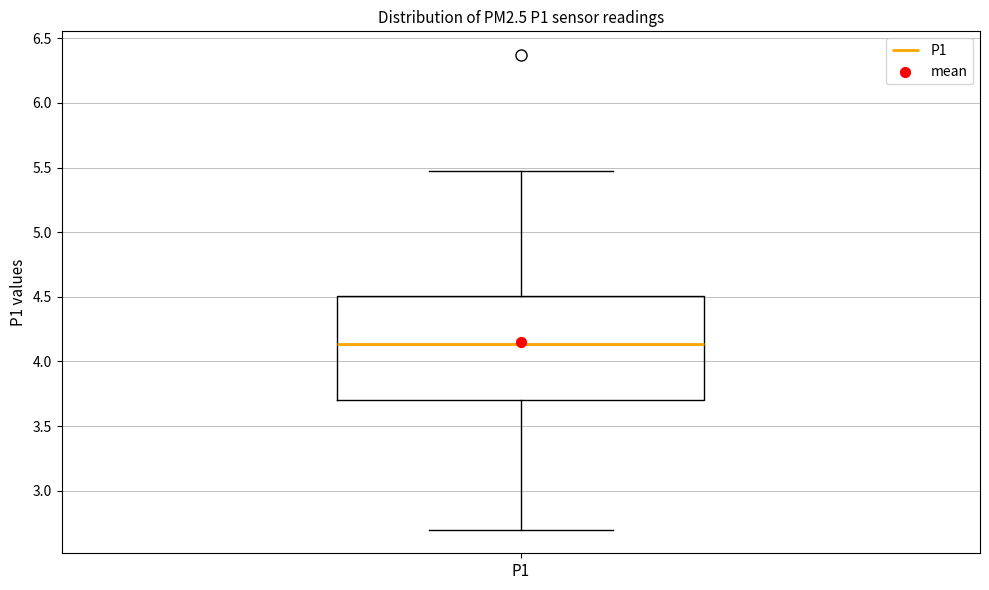

Transcribe this box plot: give where the median line is, the range the box spans, and where the two whiskers end, as read against the y-axis. The values are not printed on the chart, so give them approximately, as read against the axis.

median 4.15, box 3.70 to 4.50, whiskers 2.70 to 5.45